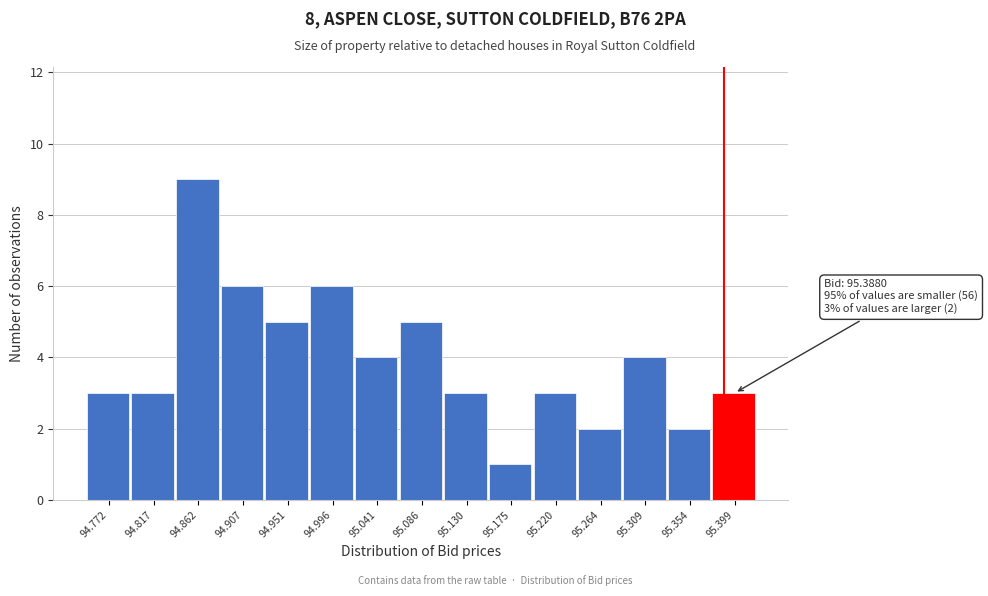

Over which range of the x-axis is the bar tallest?

94.840 to 94.885